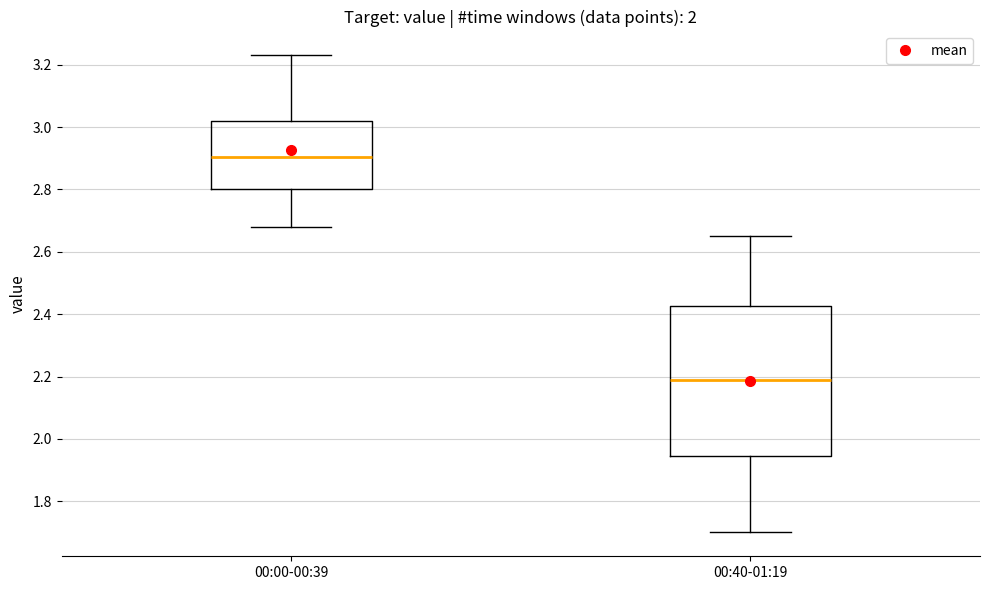

Where does the median line of the box for 00:40-01:19 sit on the y-axis? The values are not printed on the chart, so give them approximately, as read against the axis.

2.20